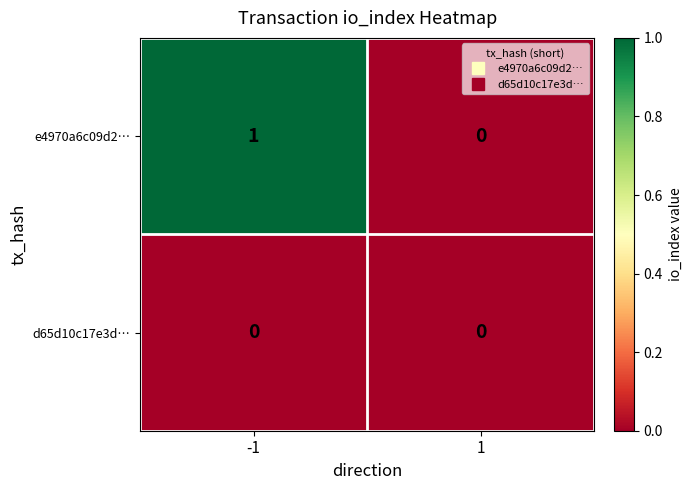

Rank the series by their average value, from lowest to highest.

d65d10c17e3d…, e4970a6c09d2…